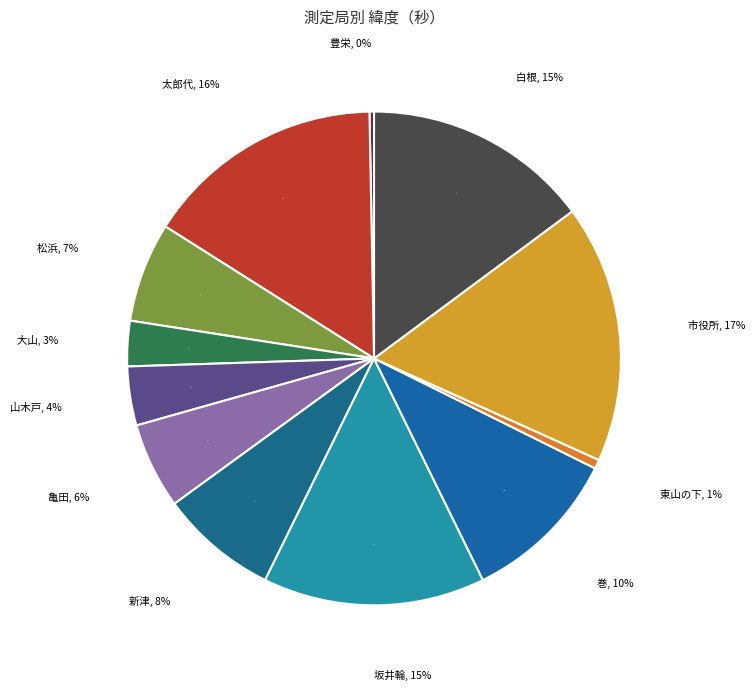

How many segments does this pie chart have?

12